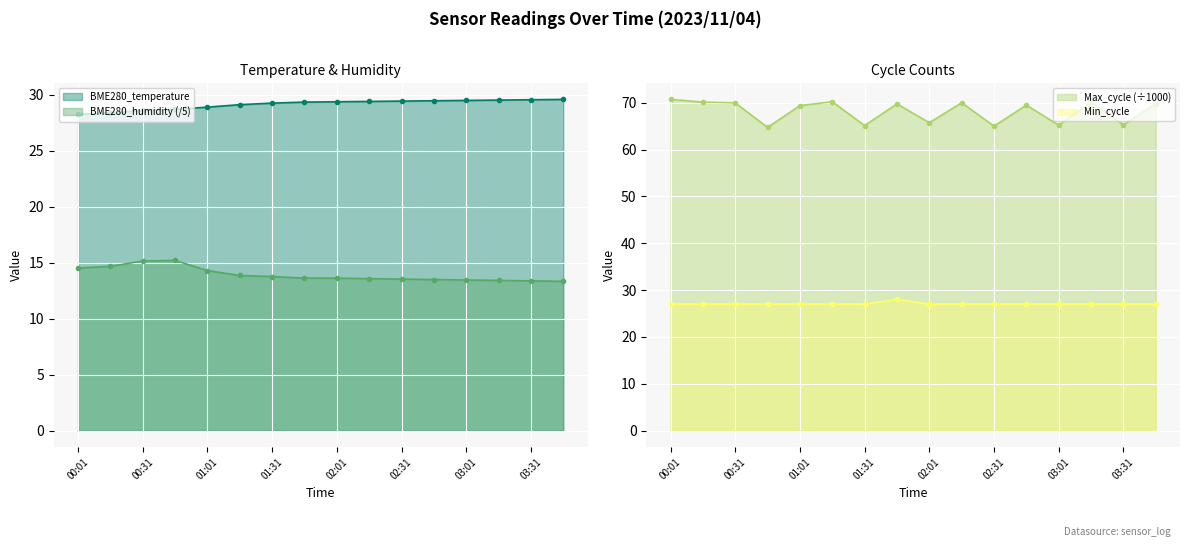

Which series has the largest total across all categories?

Max_cycle